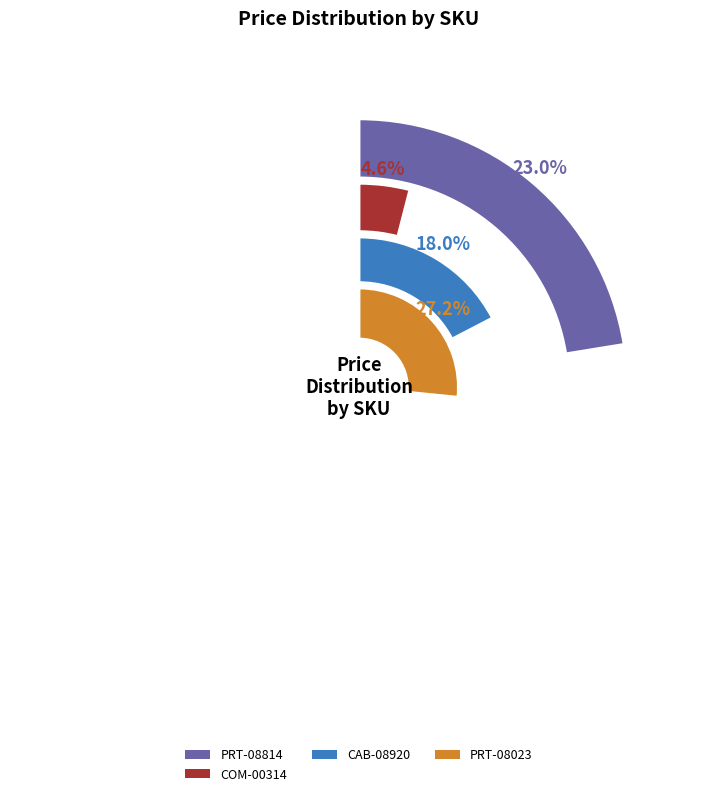

The PRT-08025 slice represents 16% of the pie. True or false?

False